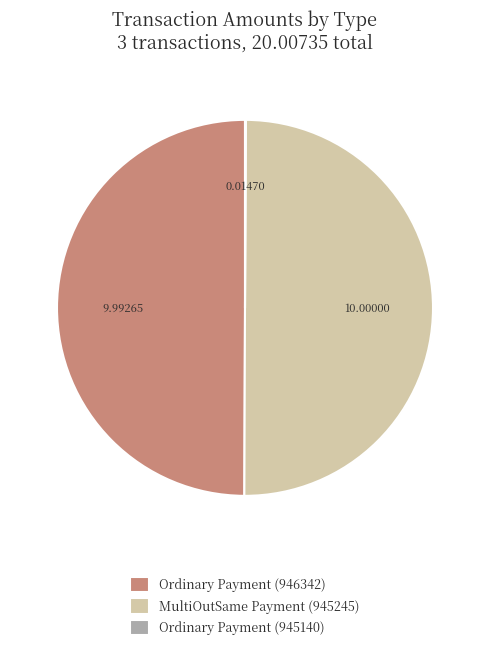

What is the ratio of the value at MultiOutSame Payment (945245) to the value at Ordinary Payment (946342)?

1.0